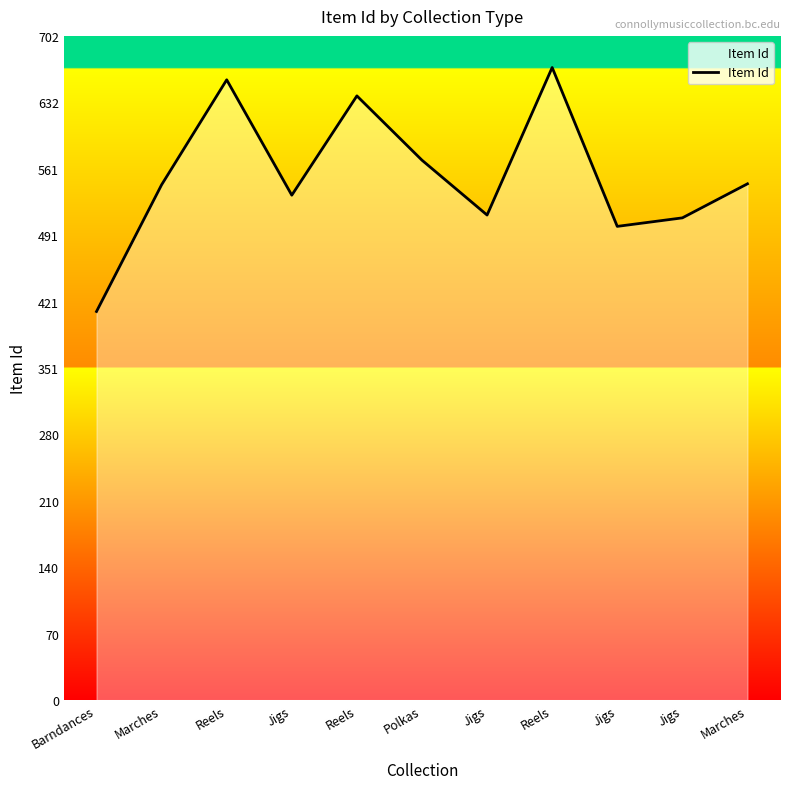

Does the chart have visible grid lines?

No